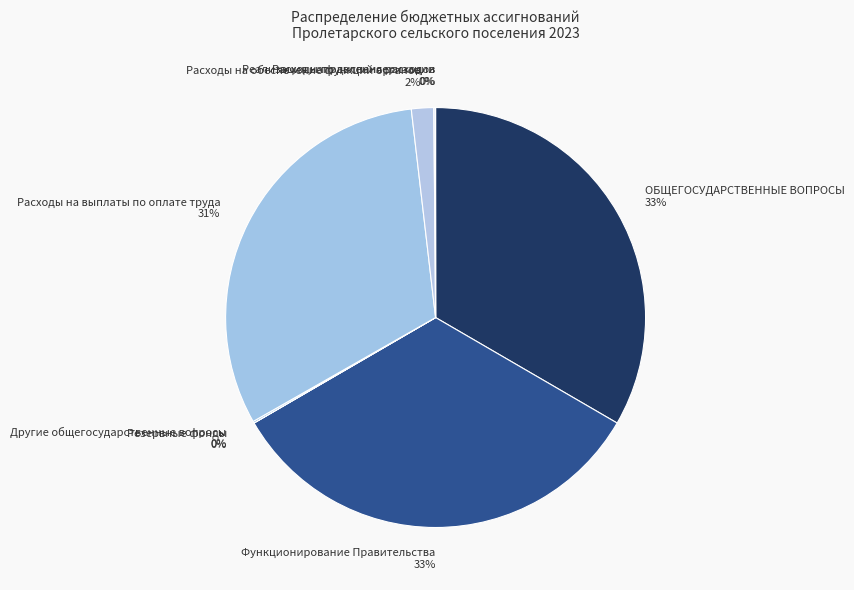

Is there a majority slice in this chart?

No